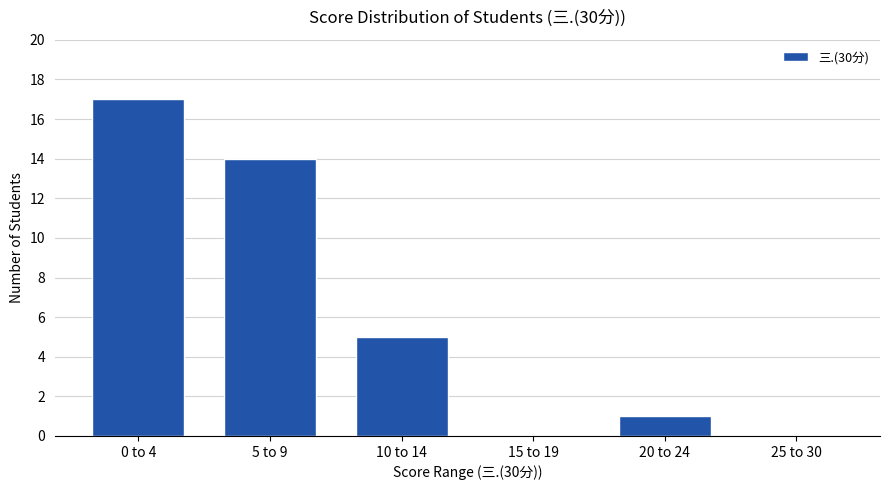

Reading left to right, list all the values displayed in this chart.

0 to 4=17	5 to 9=14	10 to 14=5	15 to 19=0	20 to 24=1	25 to 30=0